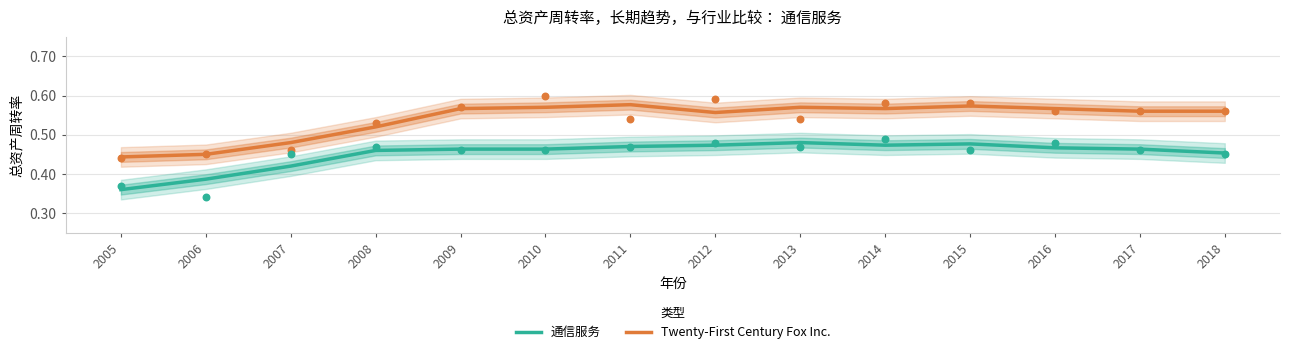

Which series contains the lowest Y value?

通信服务